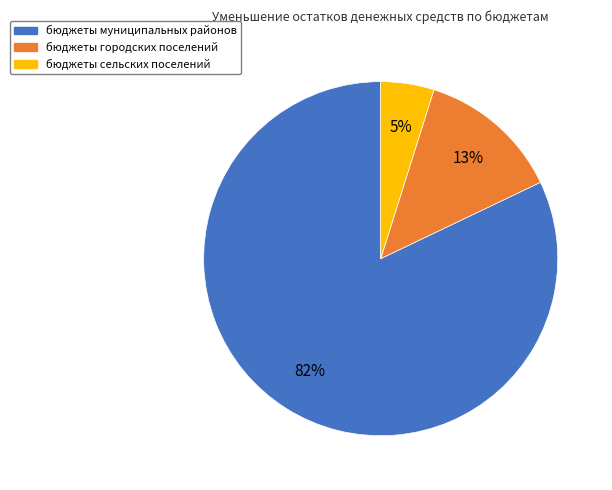

To the nearest percent, what portion does бюджеты городских поселений represent?

13%